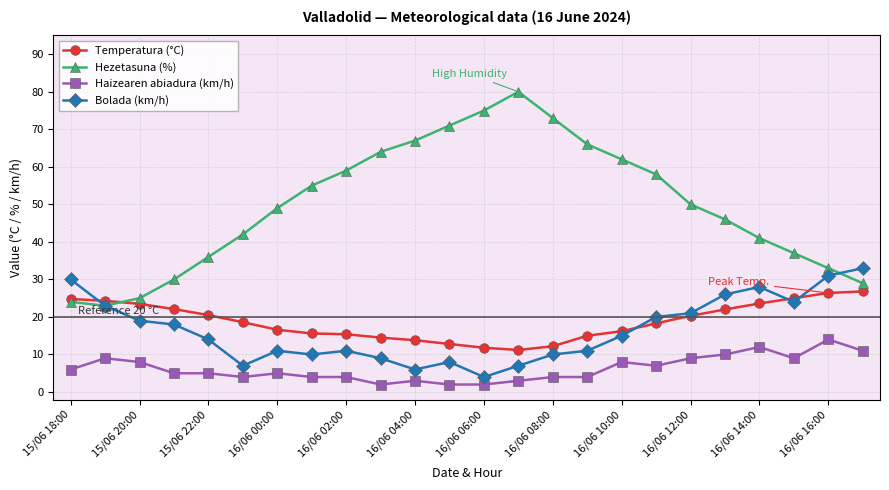

List the series in order of their peak value, lowest first.

Haizearen abiadura (km/h), Temperatura (°C), Bolada (km/h), Hezetasuna (%)